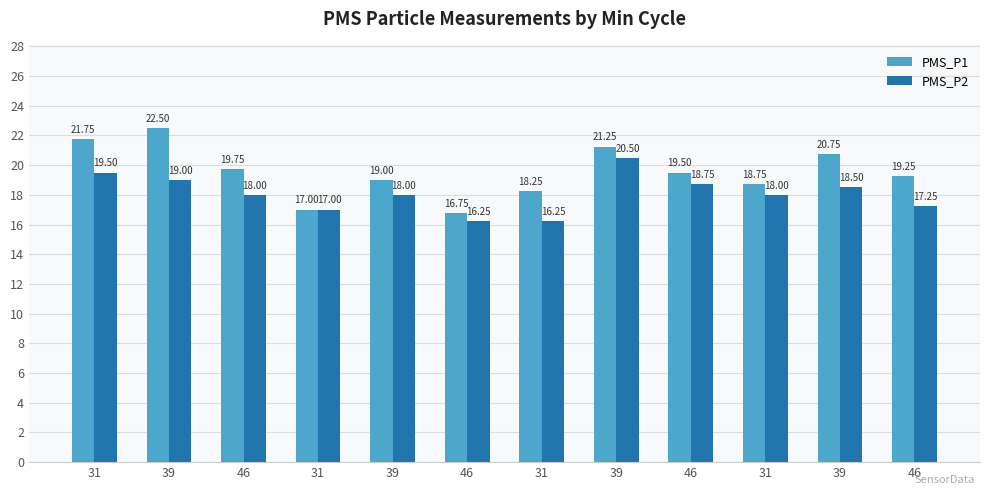

What are all the series names shown in the legend?

PMS_P1, PMS_P2